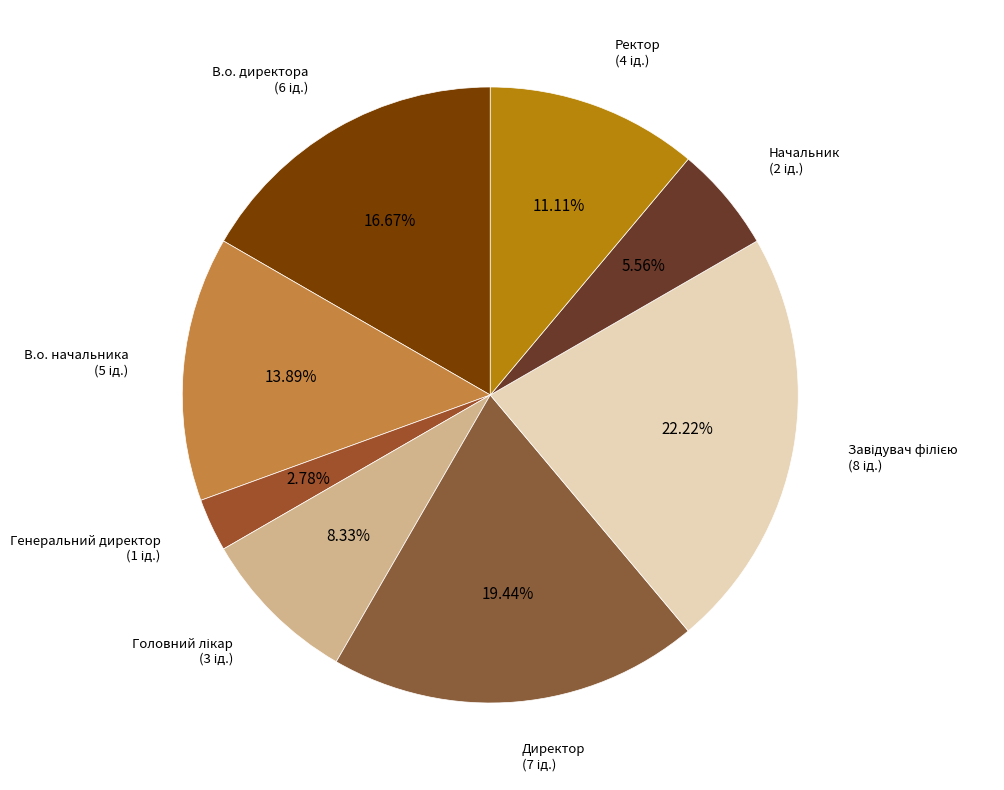

Is there a majority slice in this chart?

No